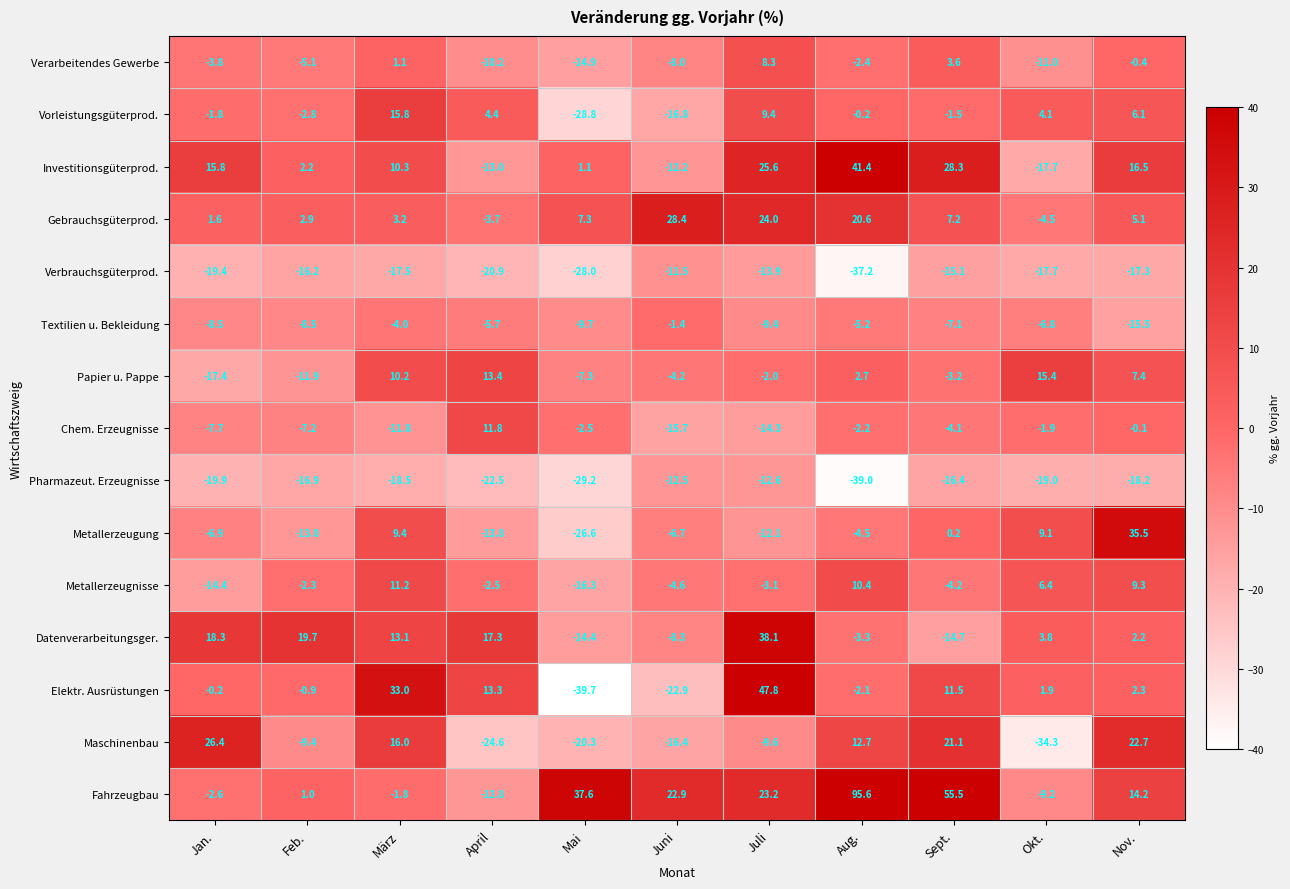

Count the number of data series in this chart.

15